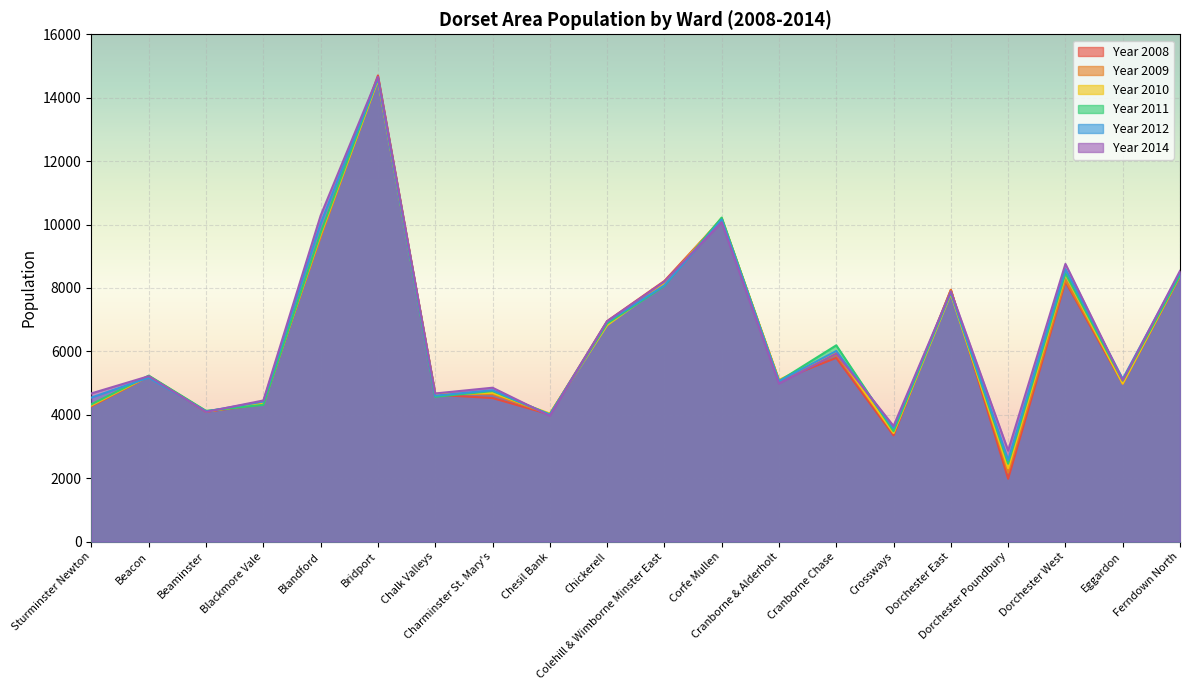

At which category is the sum across all series the highest?

Bridport